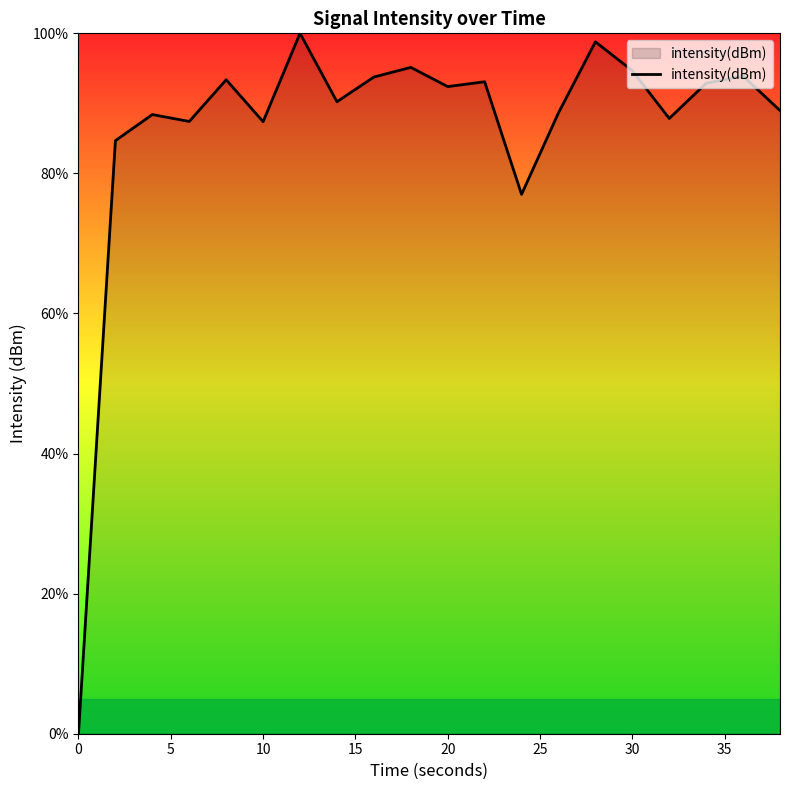

What is the difference between the maximum and minimum values?

100.0